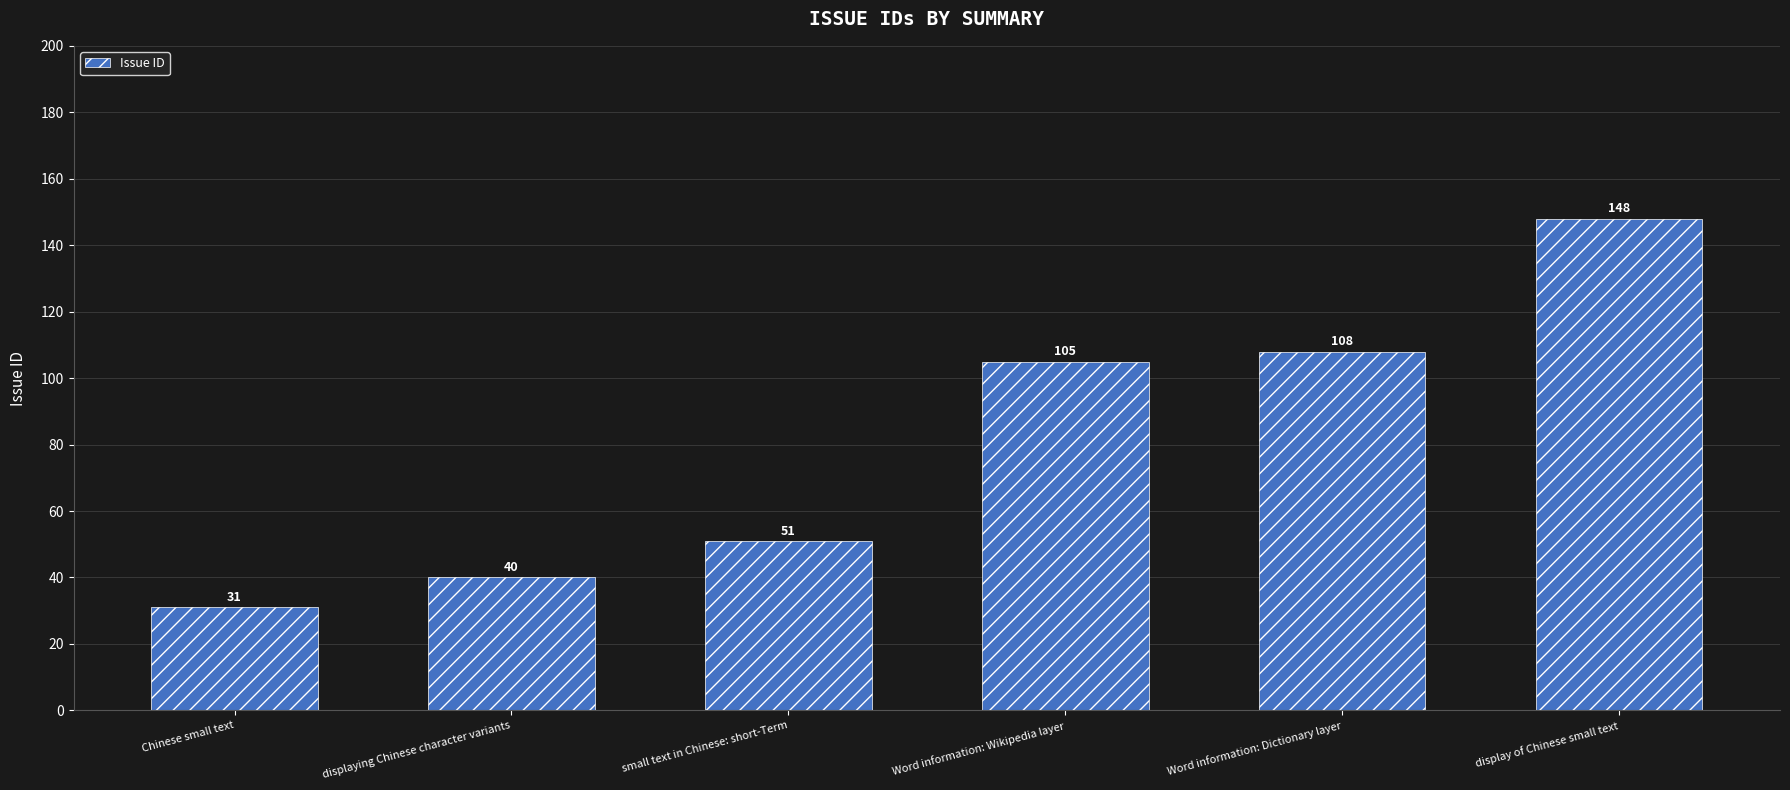

What is the difference between the second highest and second lowest values?

68